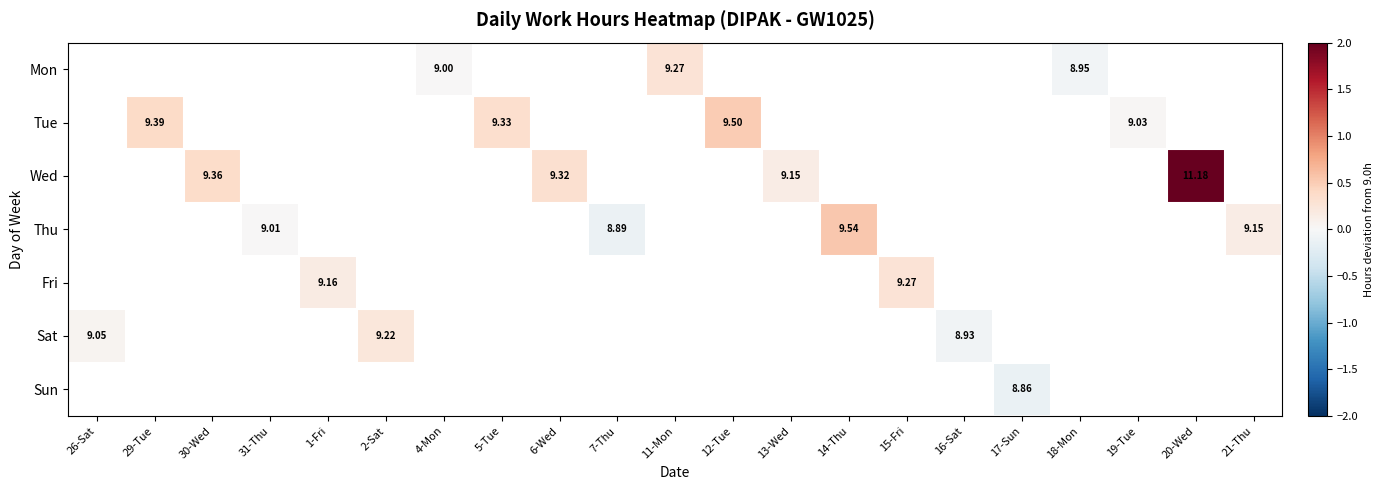

Count the number of data series in this chart.

7